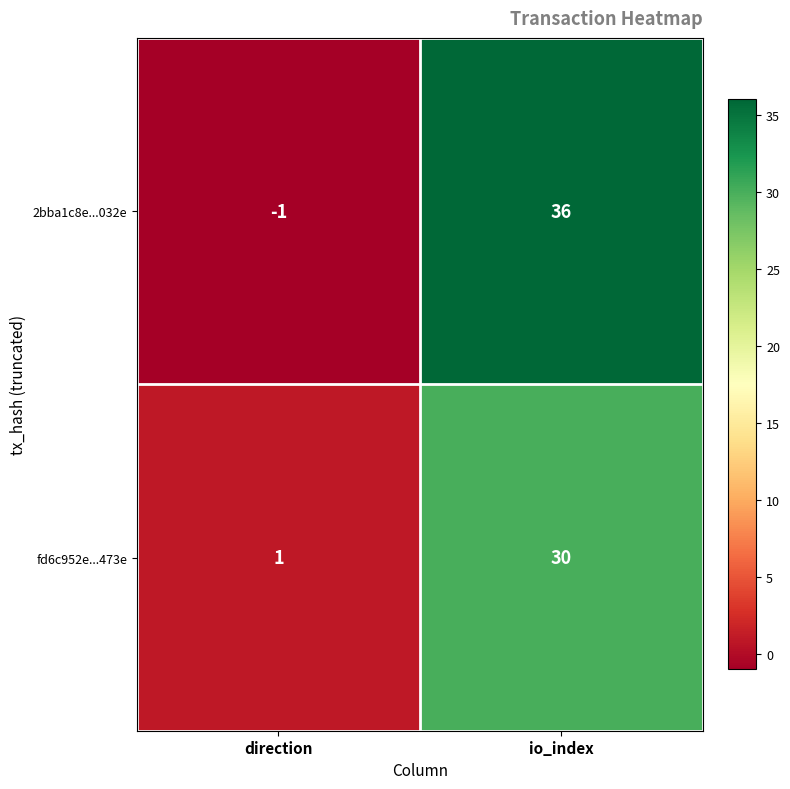

List the series in order of their overall mean, lowest first.

fd6c952e...473e, 2bba1c8e...032e